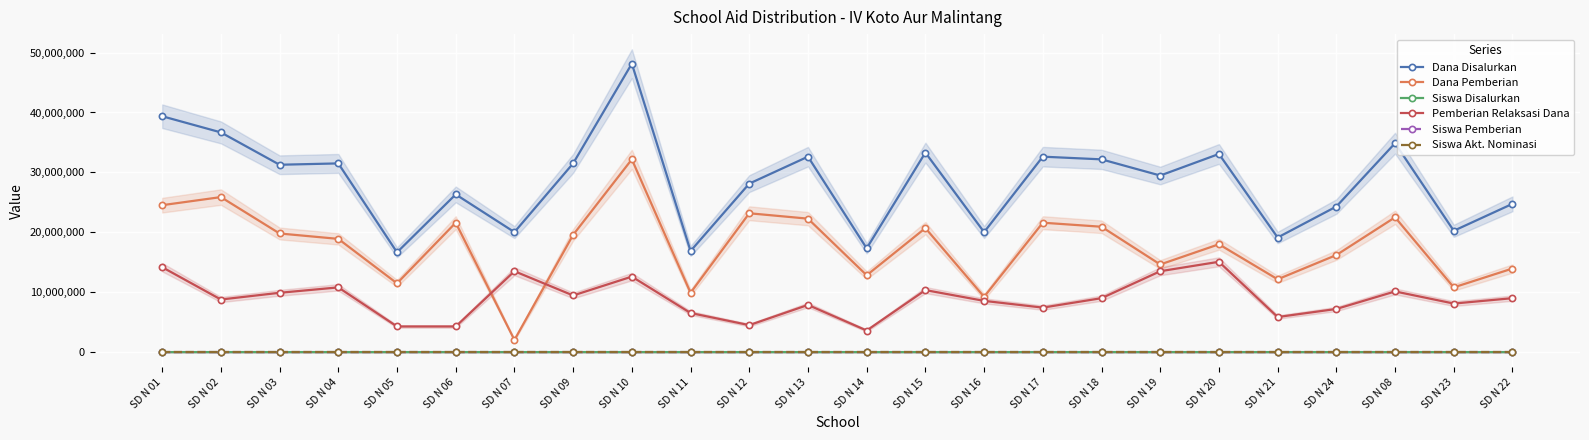

What is the label of the 15th point from the left?

SD N 16